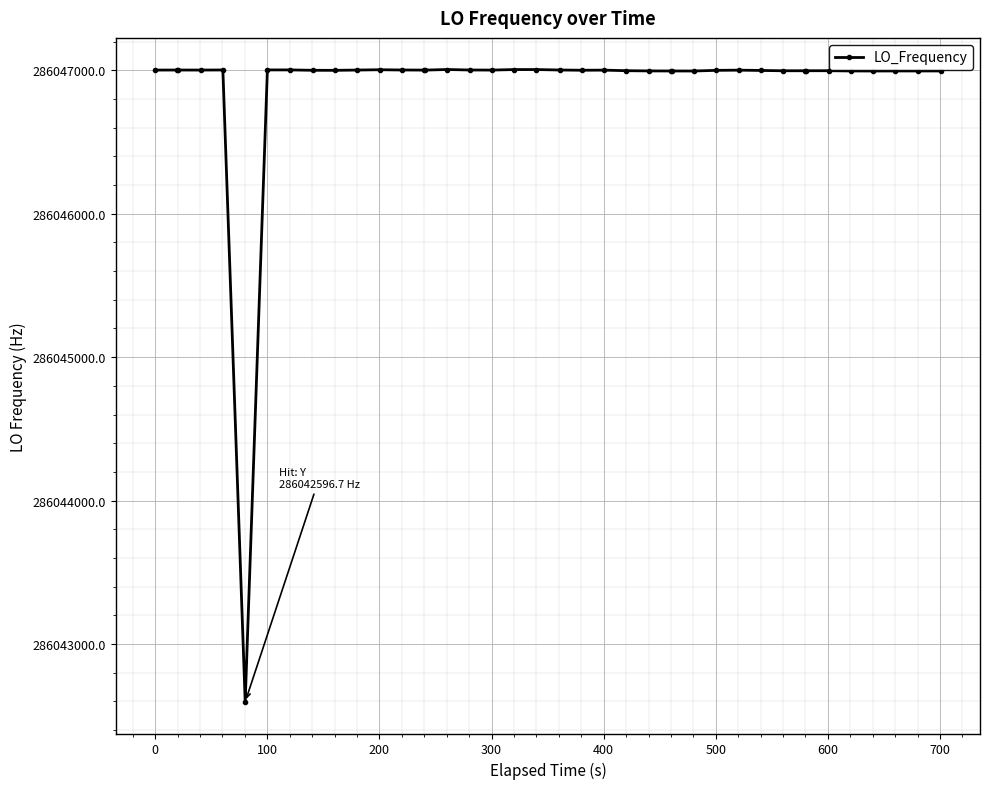

What is the greatest value displayed?

286047005.5